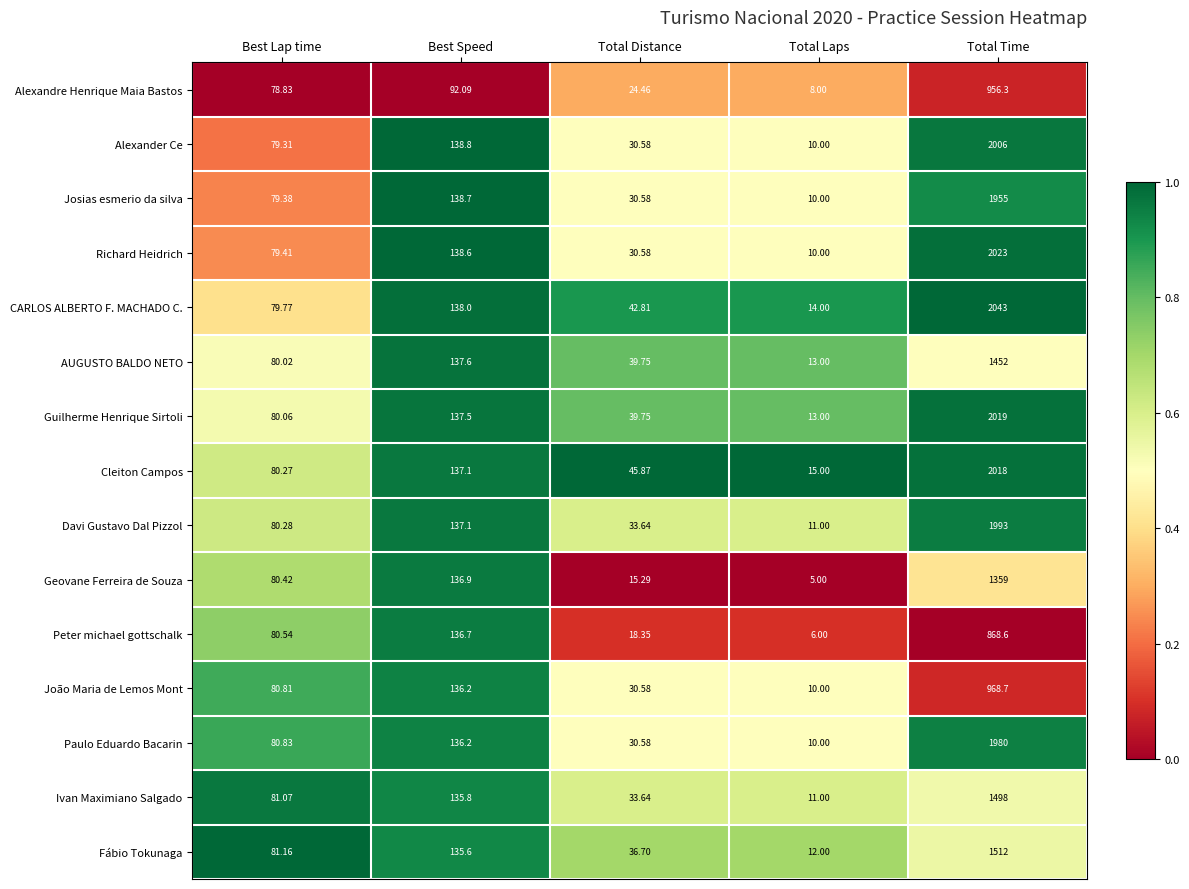

Which series changed the most between Best Lap time and Total Distance?

Geovane Ferreira de Souza